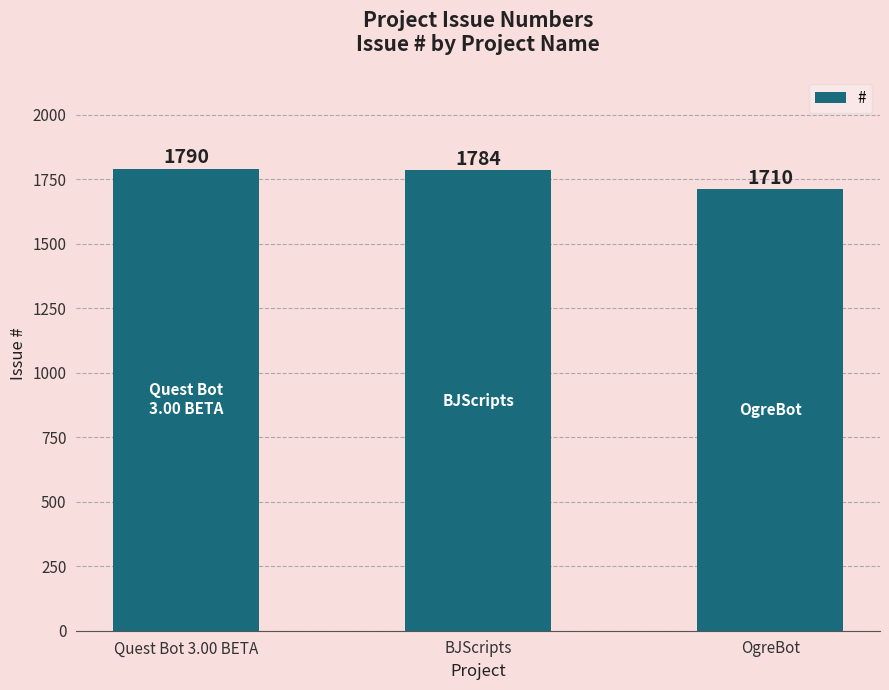

Rank the categories by value from highest to lowest.

Quest Bot 3.00 BETA, BJScripts, OgreBot